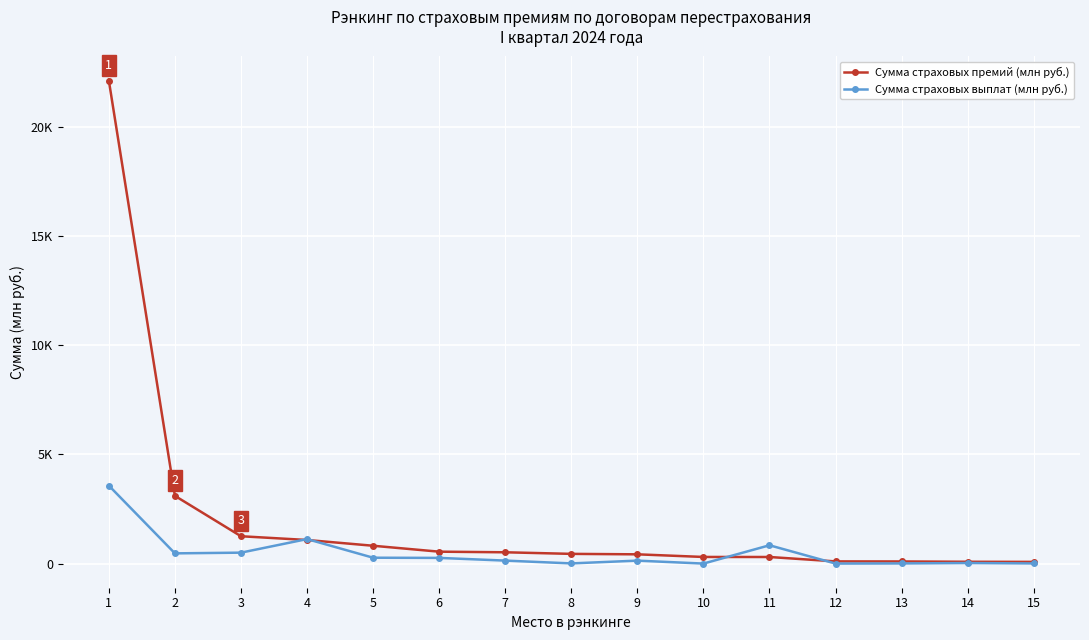

What is the spread (max minus min) of values at 14?

57.9